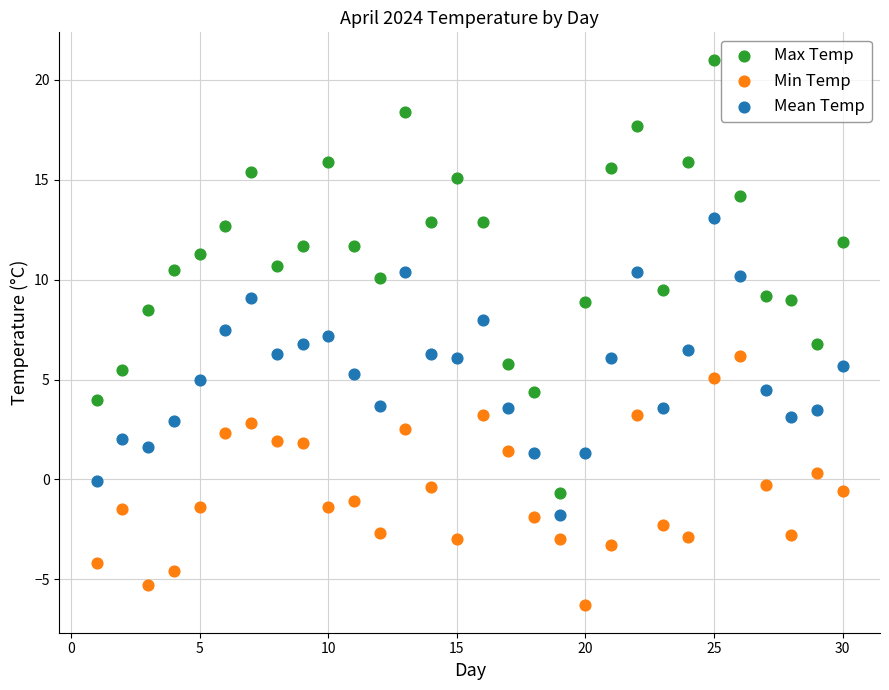

Which series contains the lowest Y value?

Min Temp